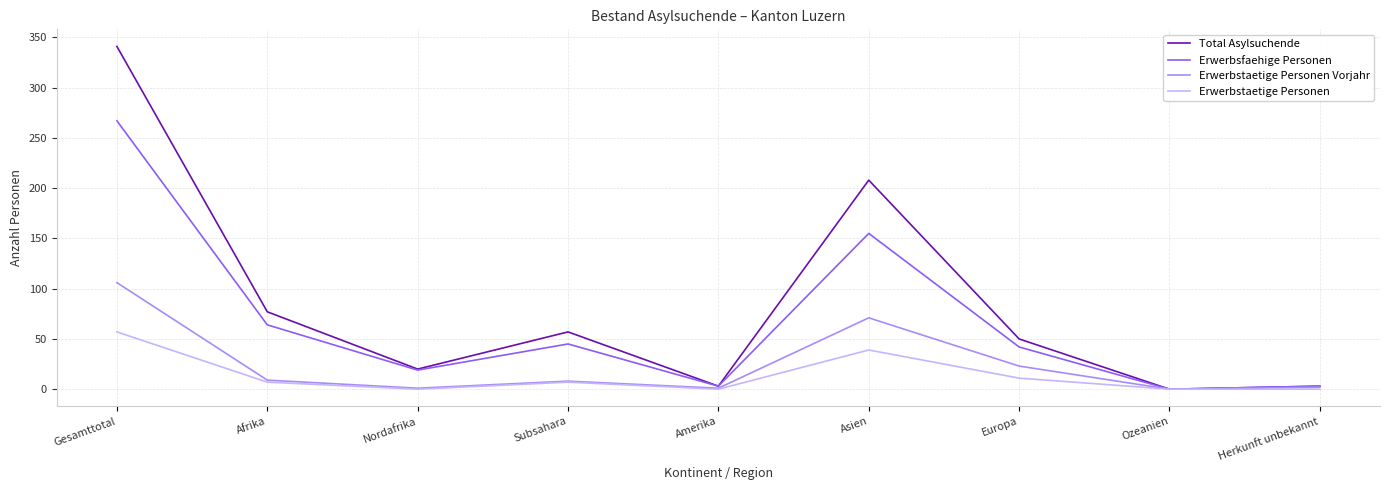

How many lines are shown in the chart?

4